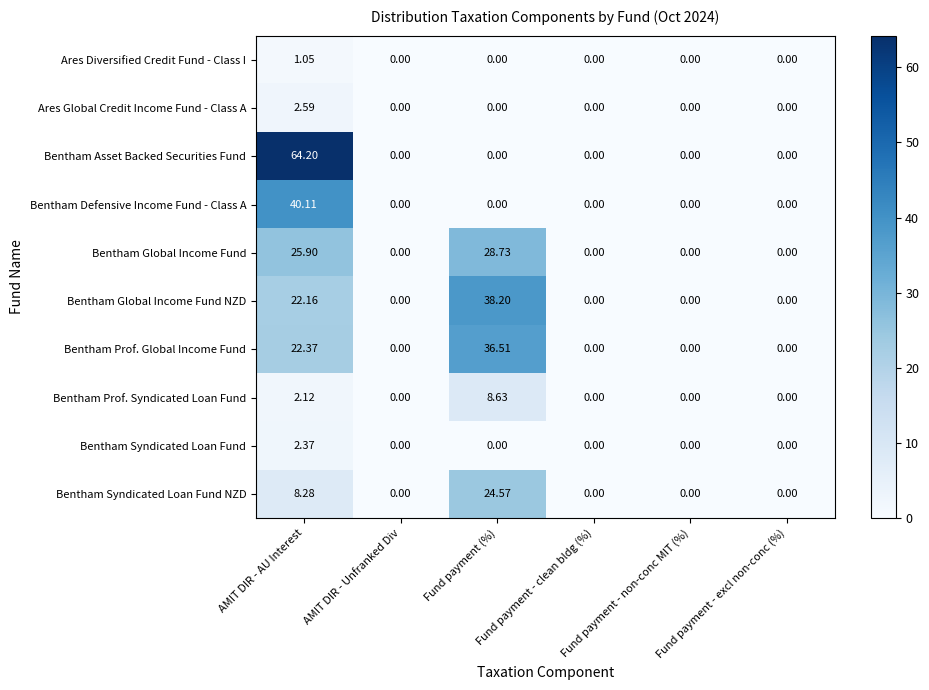

Which series has the largest total across all categories?

Bentham Asset Backed Securities Fund